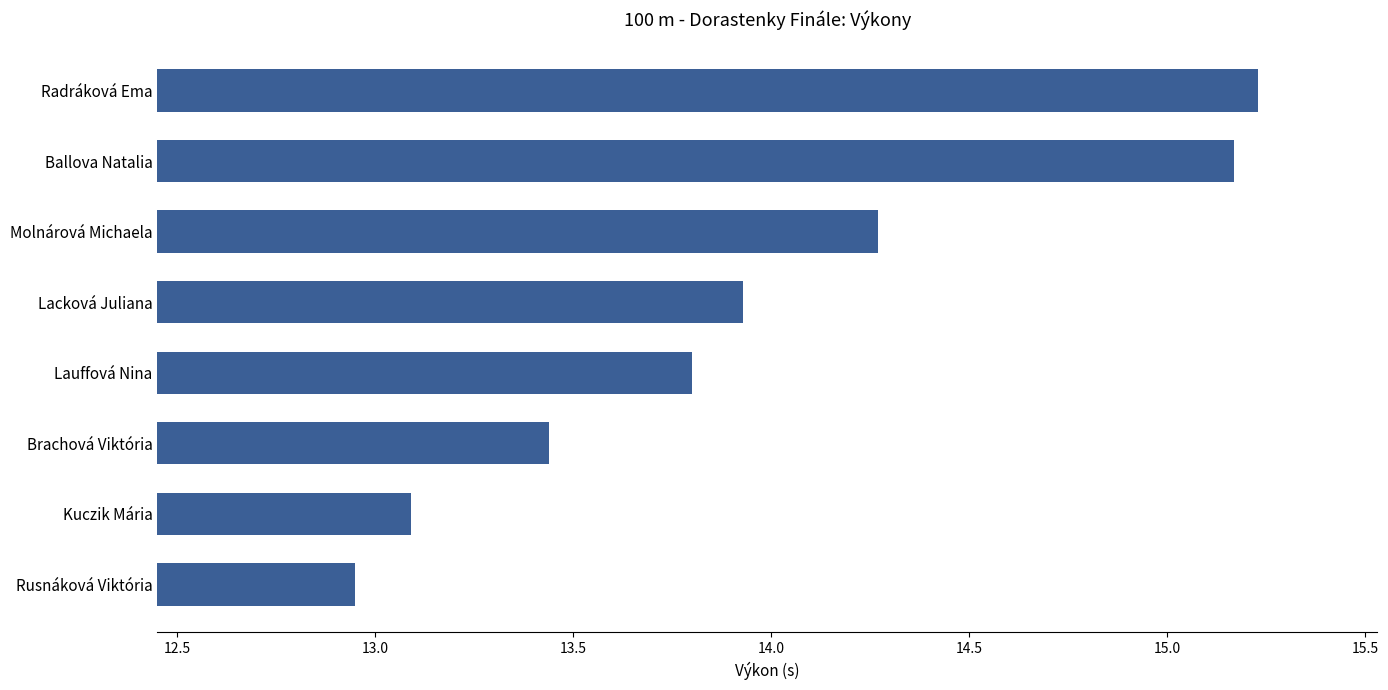

How many series are shown in this chart?

1